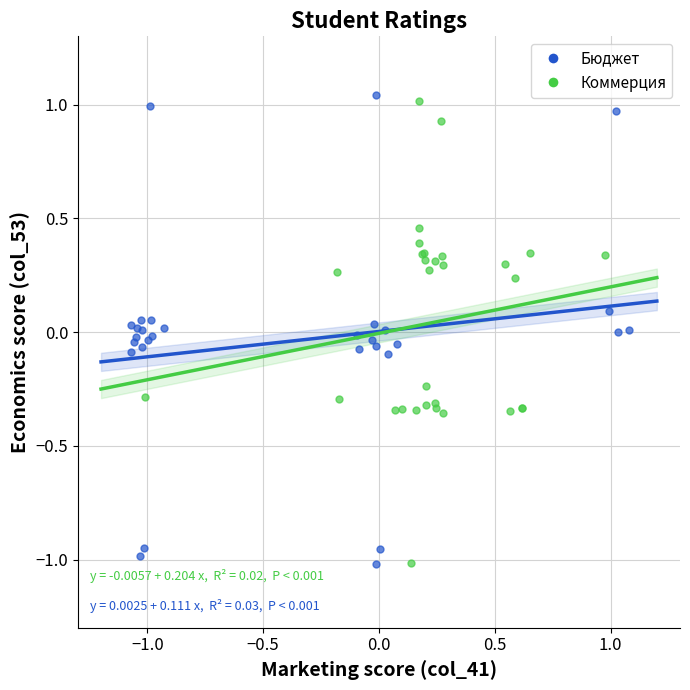

What are all the series names shown in the legend?

Бюджет, Коммерция